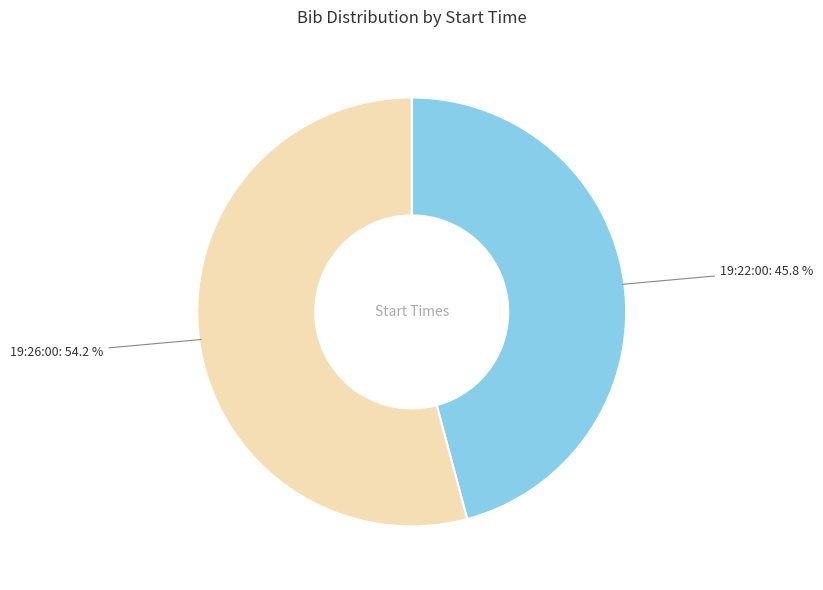

What is the majority slice?

19:26:00